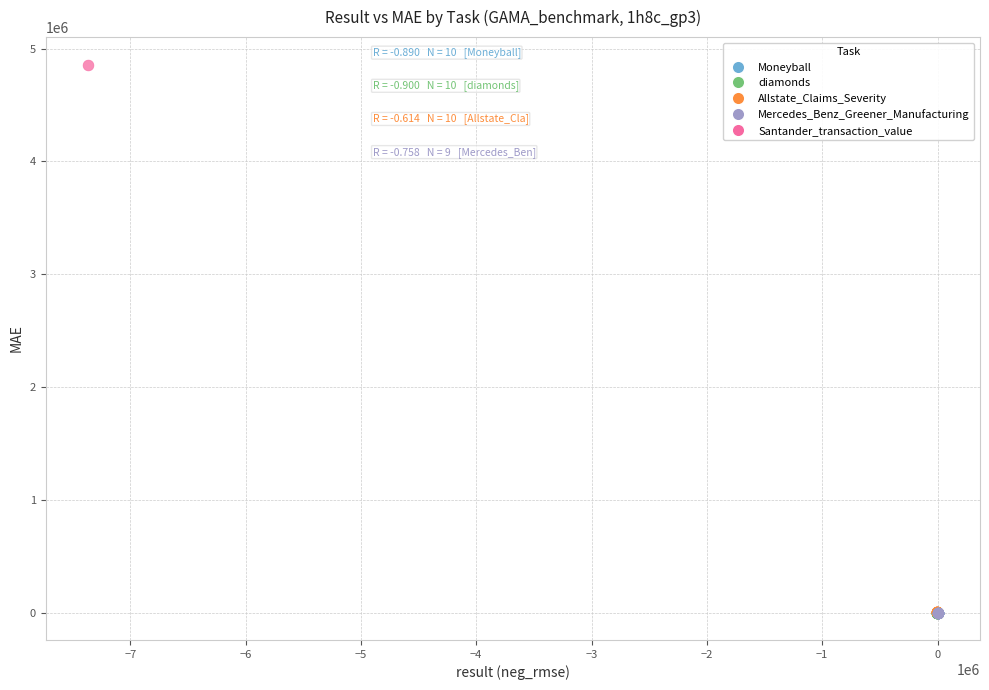

What are all the series names shown in the legend?

Moneyball, diamonds, Allstate_Claims_Severity, Mercedes_Benz_Greener_Manufacturing, Santander_transaction_value